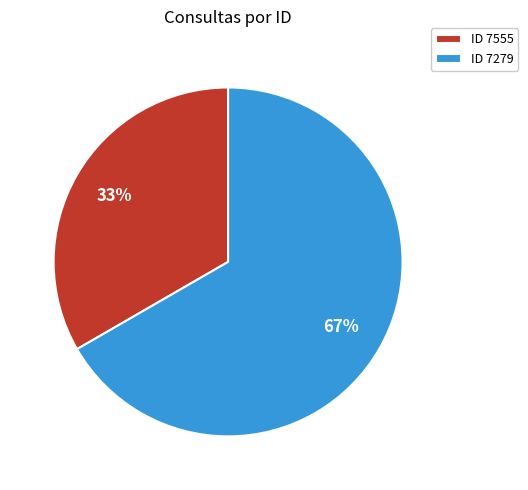

Is the sum of ID 7279 and ID 7555 greater than half?

Yes